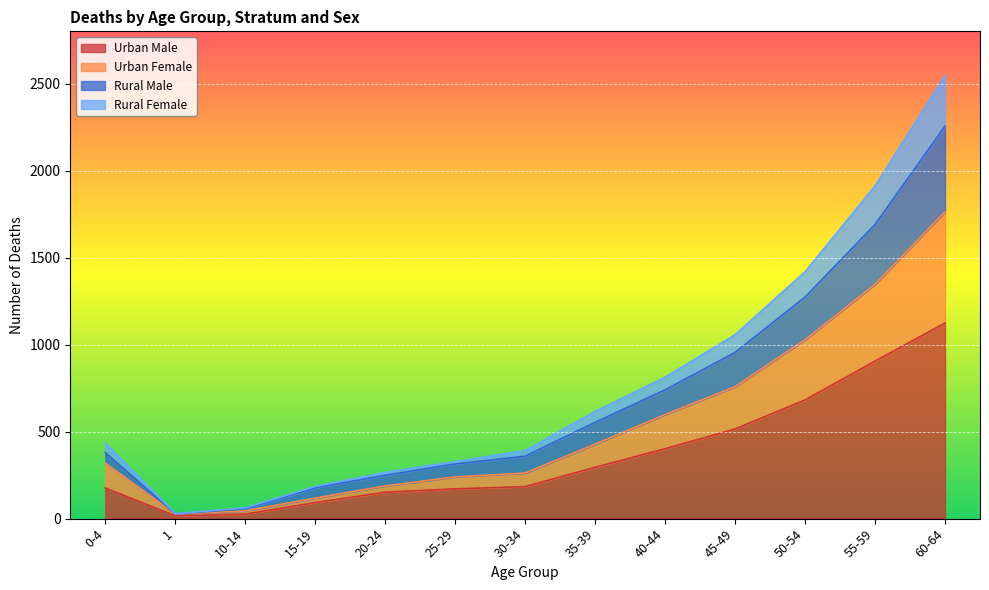

What is the maximum value for Urban Male?

1124